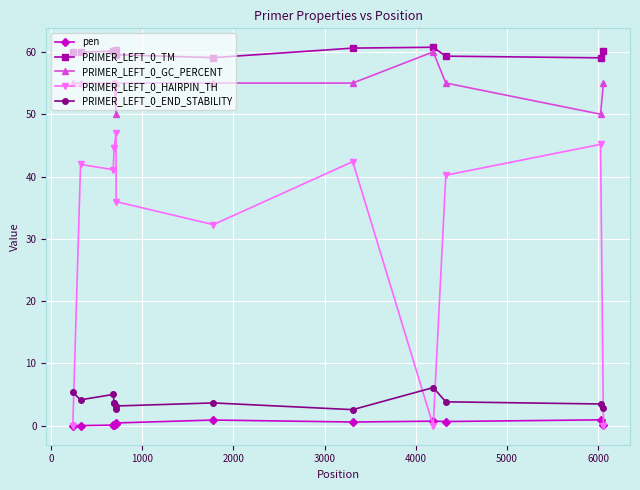

True or false: PRIMER_LEFT_0_END_STABILITY and pen intersect in this chart.

False